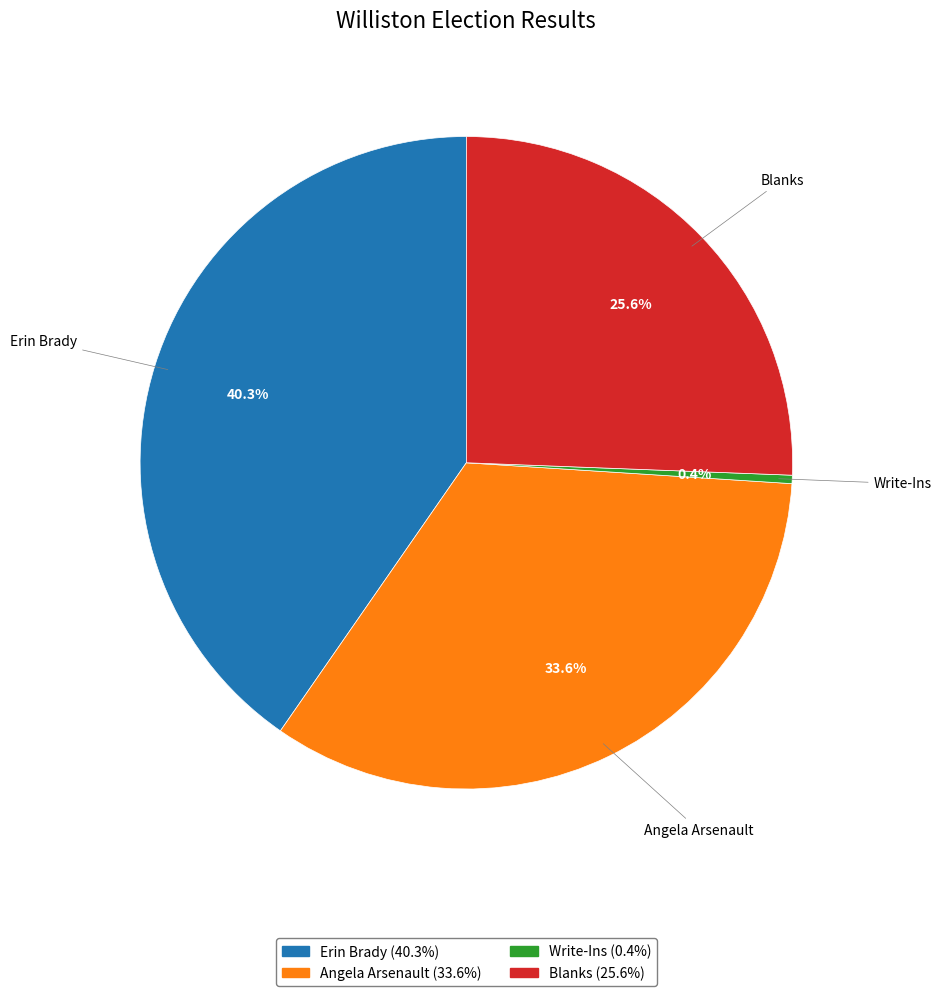

To the nearest percent, what is the difference between the largest and smallest slice percentages?

40%